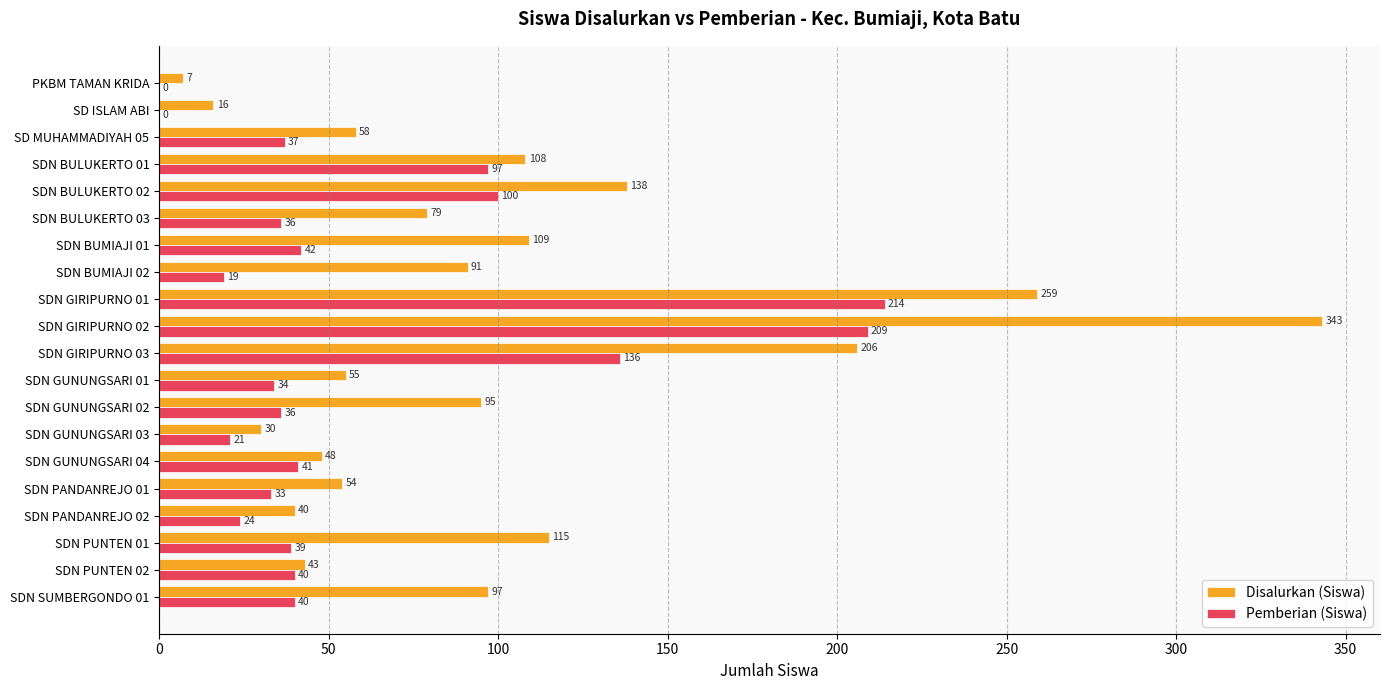

What is the sum of all Disalurkan (Siswa) values?

1991